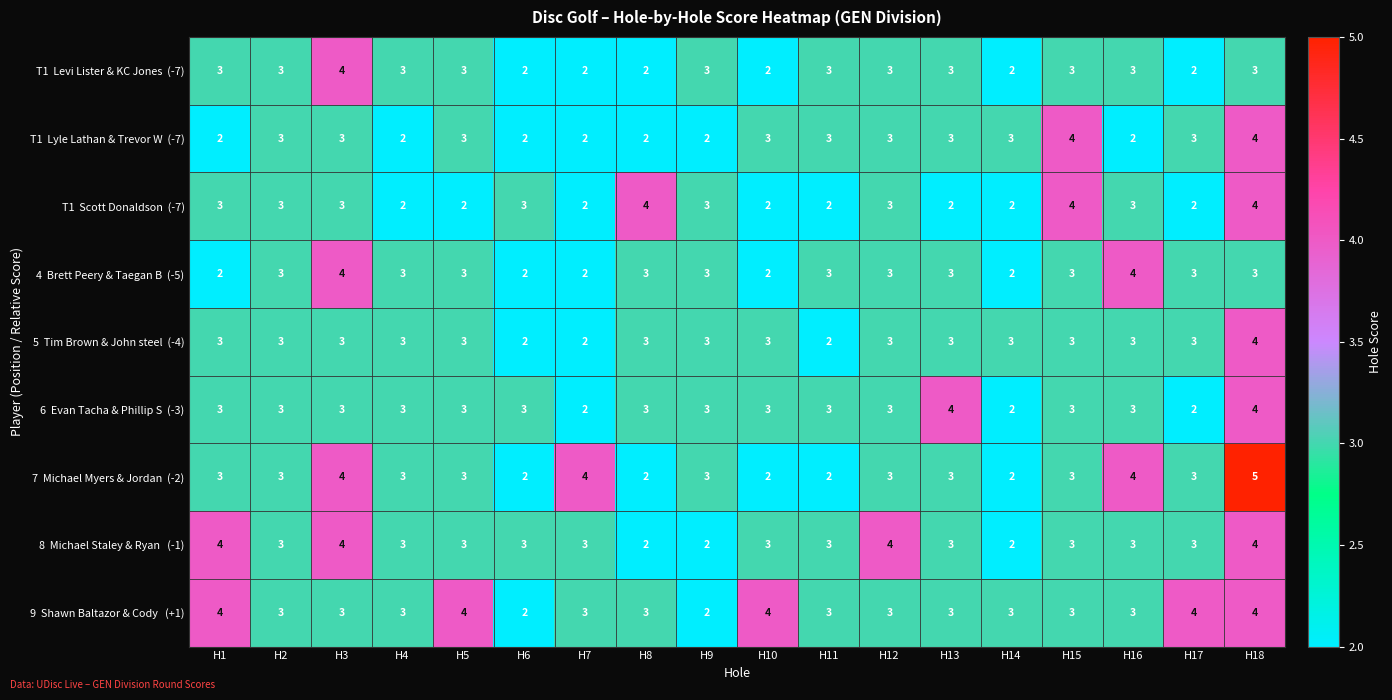

At which category is the sum across all series the highest?

H18